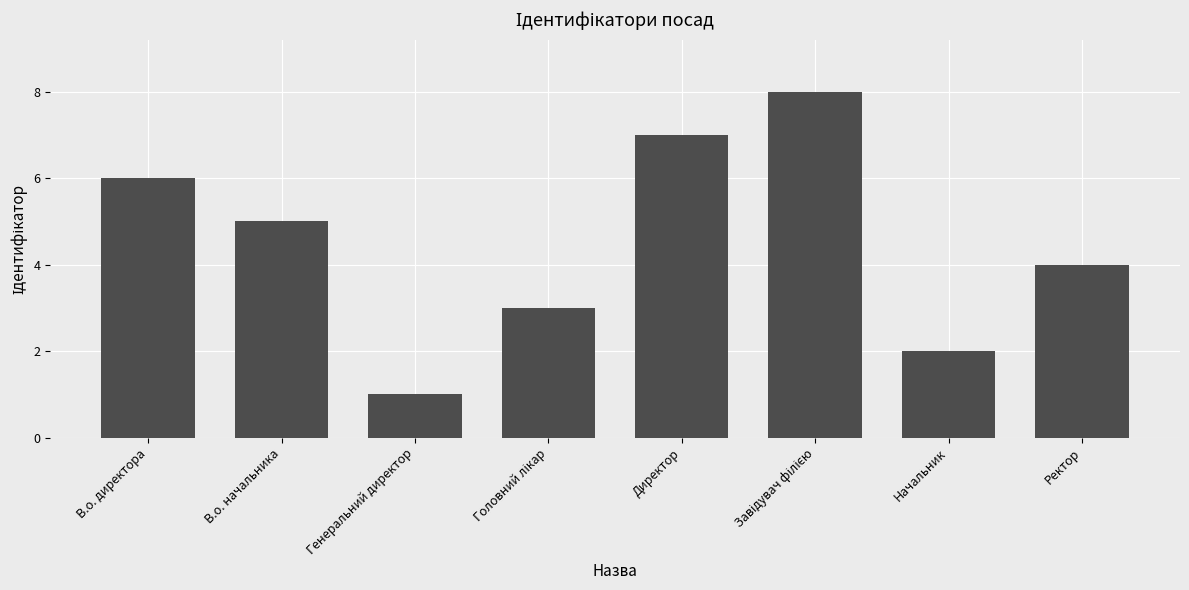

What is the difference between the second highest and second lowest values?

5